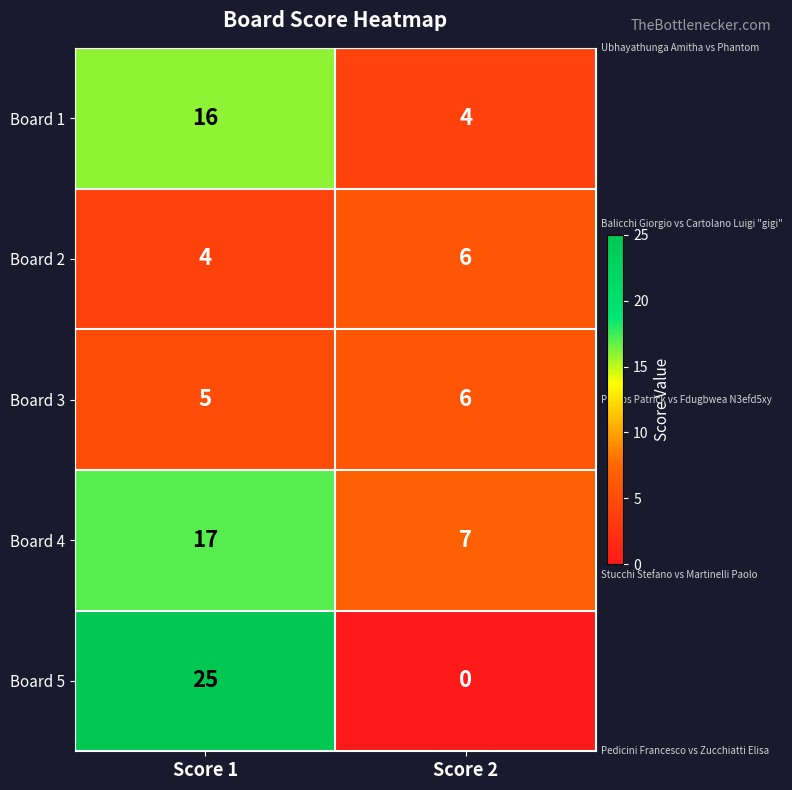

Which series has the widest spread of values?

Board 5